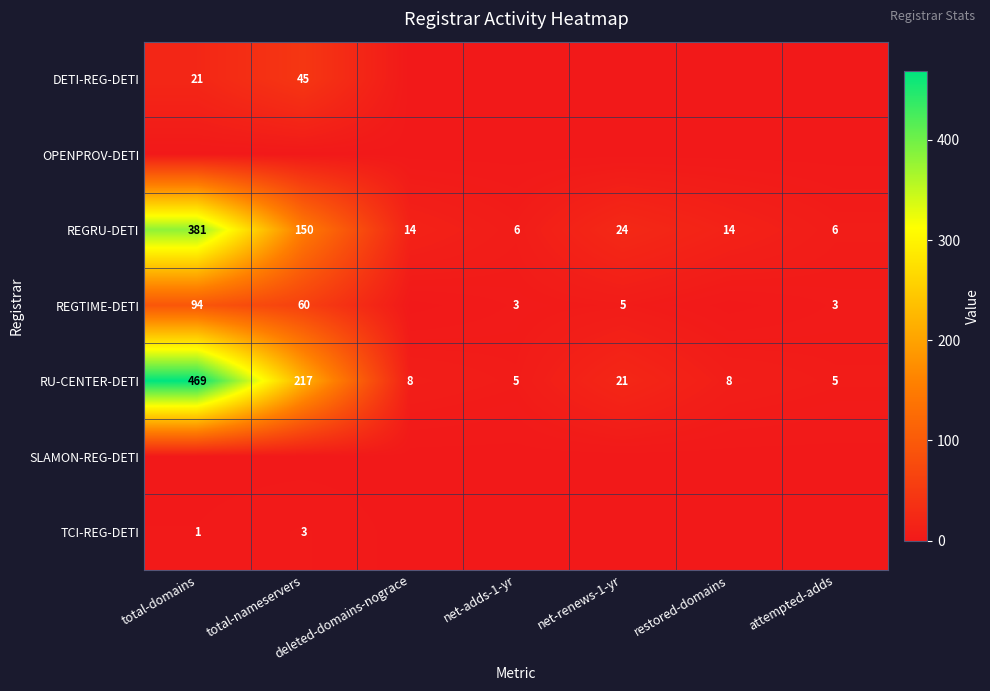

Which category has the highest value in the RU-CENTER-DETI series?

total-domains